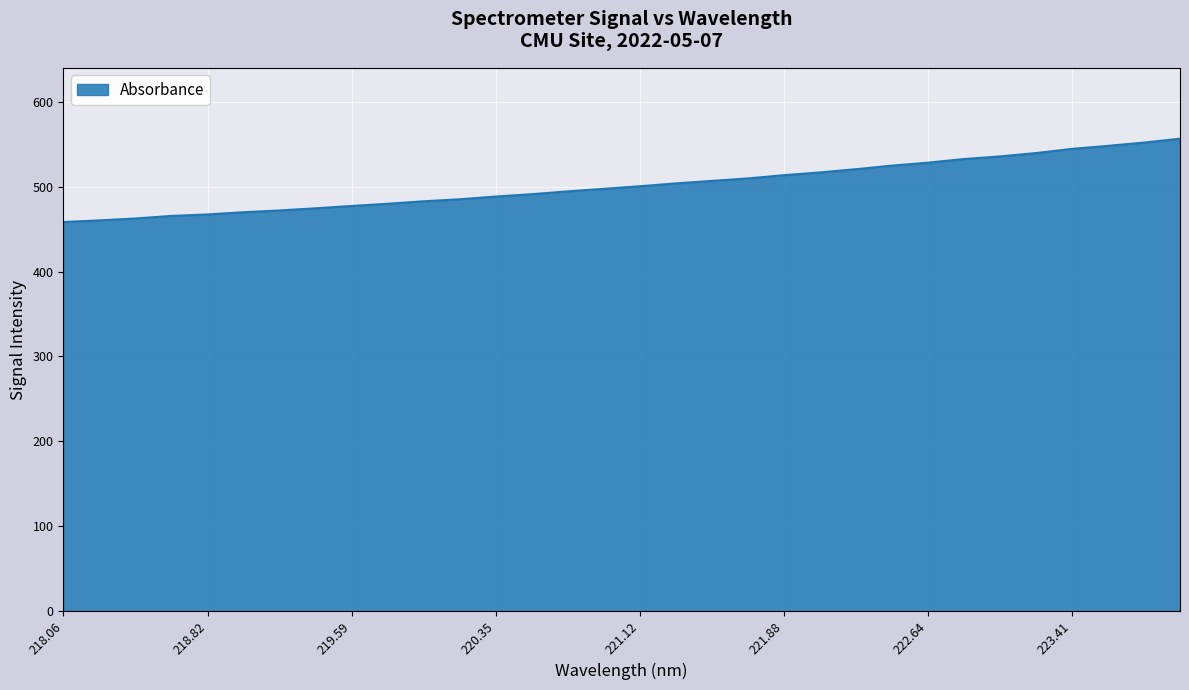

What is the maximum value shown in the chart?

556.5